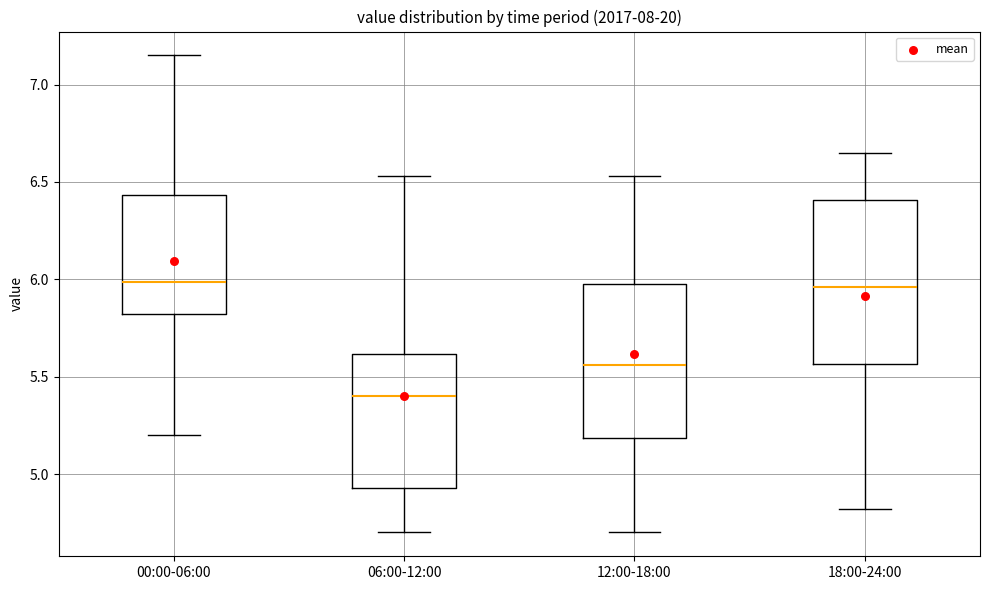

Reading left to right, transcribe this box plot: for each box, give where its median line is, the range the box spans, and where its two whiskers end, as read against the y-axis. The values are not printed on the chart, so give them approximately, as read against the axis.

00:00-06:00: median 6.00, box 5.80 to 6.45, whiskers 5.20 to 7.15
06:00-12:00: median 5.40, box 4.95 to 5.60, whiskers 4.70 to 6.55
12:00-18:00: median 5.55, box 5.20 to 6.00, whiskers 4.70 to 6.55
18:00-24:00: median 5.95, box 5.55 to 6.40, whiskers 4.80 to 6.65